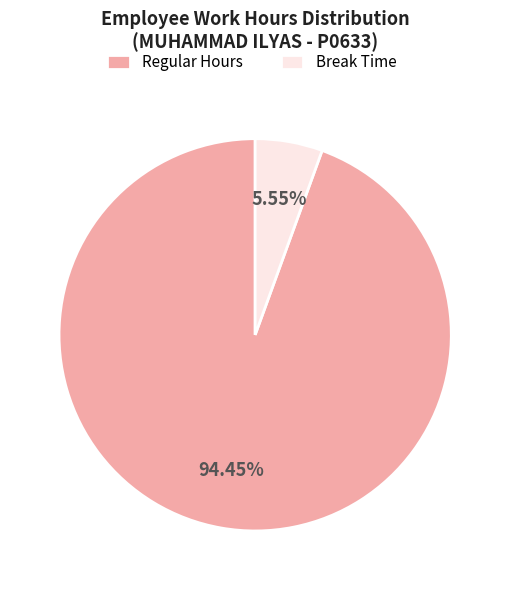

Is the sum of Regular Hours and Break Time greater than half?

Yes